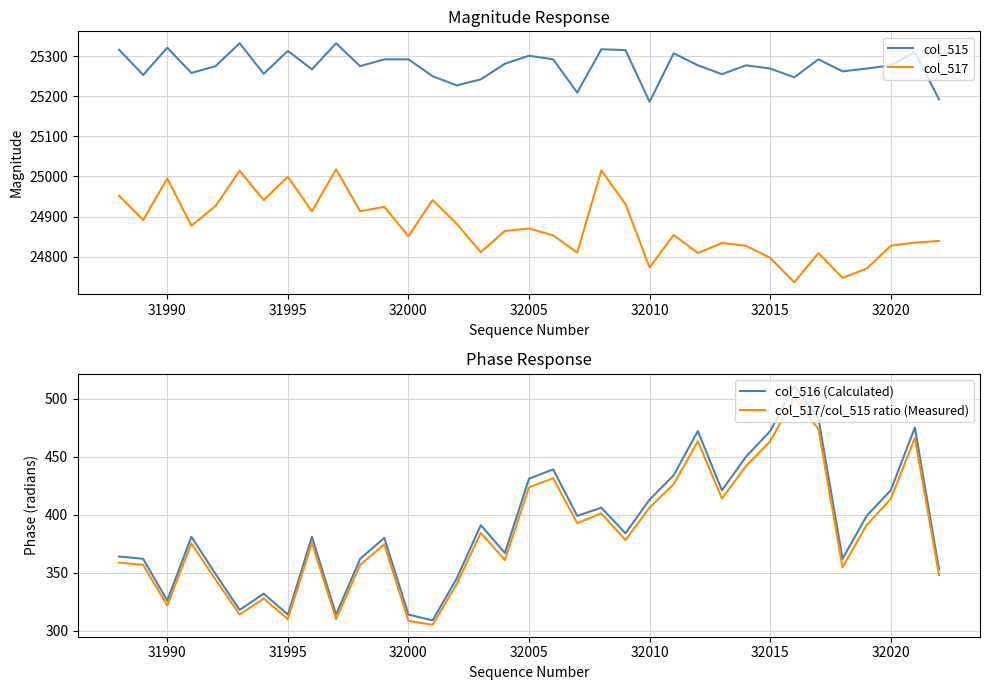

True or false: col_516 (Calculated) has a value of 143.2 at 31990.

False